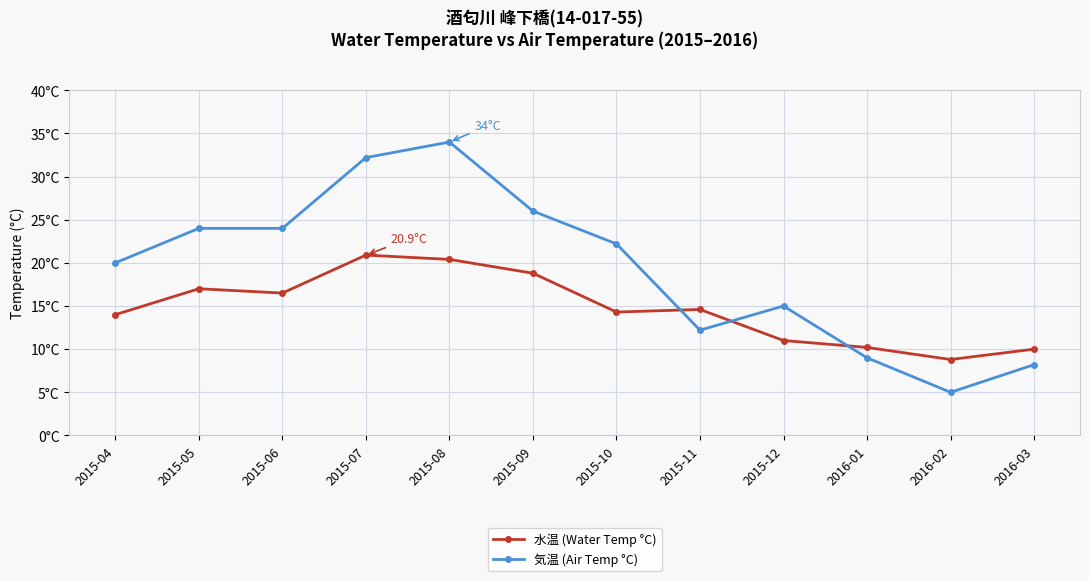

What is the difference between the highest and lowest values at 2015-11?

2.4